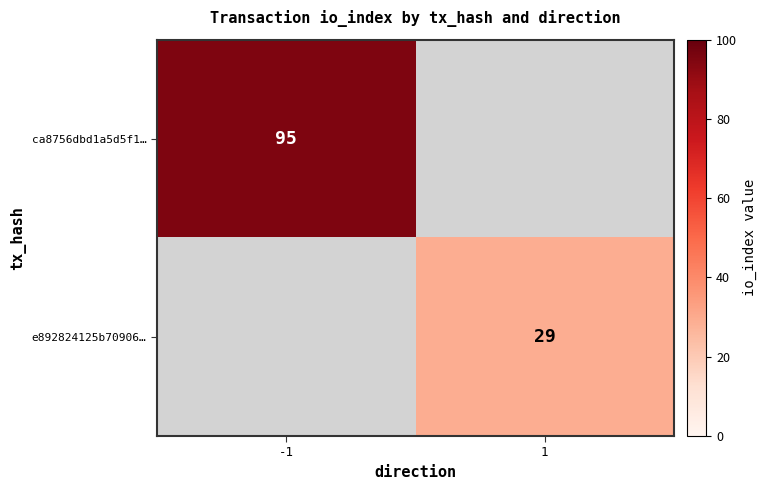

True or false: e892824125b70906… has a value of 29 at 1.

True